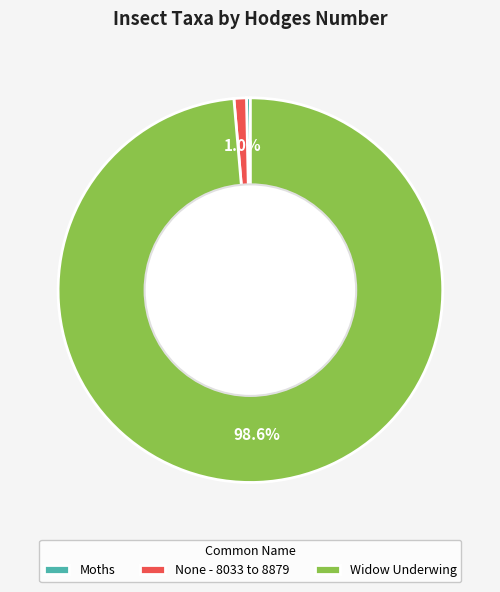

Is there any slice that represents more than half of the pie?

Yes